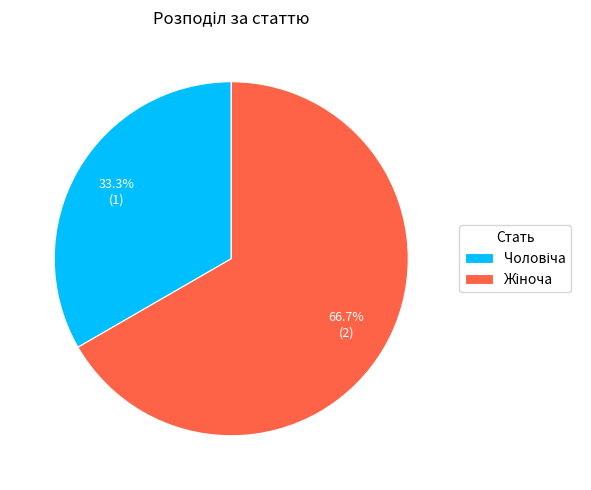

Is there a majority slice in this chart?

Yes